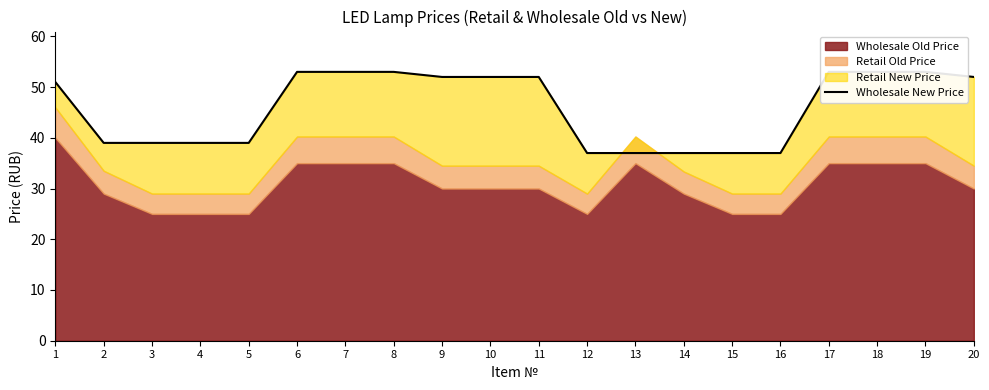

What is the value of the 14th point from the left?

37